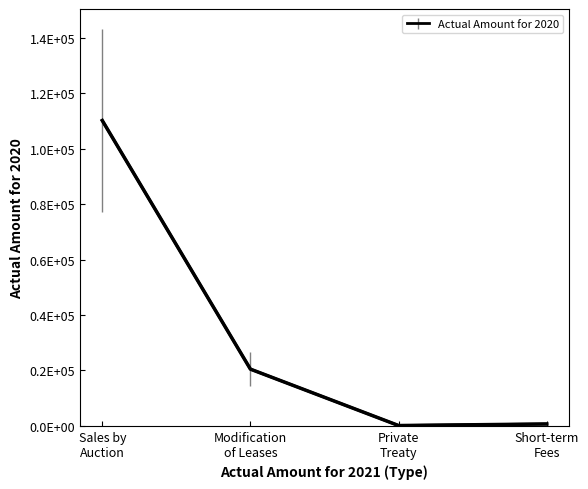

How many interior local valleys (lower than both neighbors) does the data have?

1